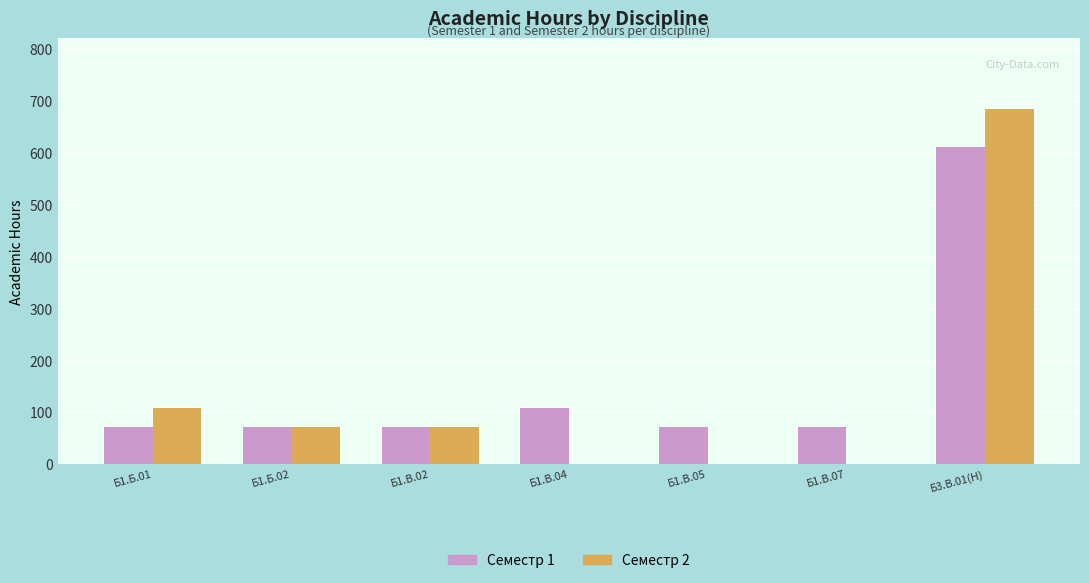

Reading left to right, transcribe all the data shown in this chart.

Семестр 1: Б1.Б.01=72	Б1.Б.02=72	Б1.В.02=72	Б1.В.04=108	Б1.В.05=72	Б1.В.07=72	Б3.В.01(Н)=612
Семестр 2: Б1.Б.01=108	Б1.Б.02=72	Б1.В.02=72	Б1.В.04=0	Б1.В.05=0	Б1.В.07=0	Б3.В.01(Н)=684